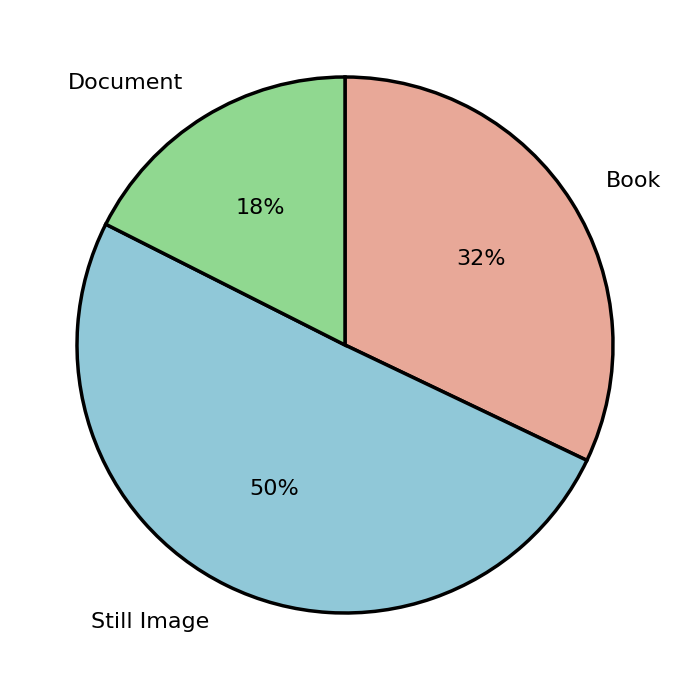

Is it true that Document is 5% of the pie?

False